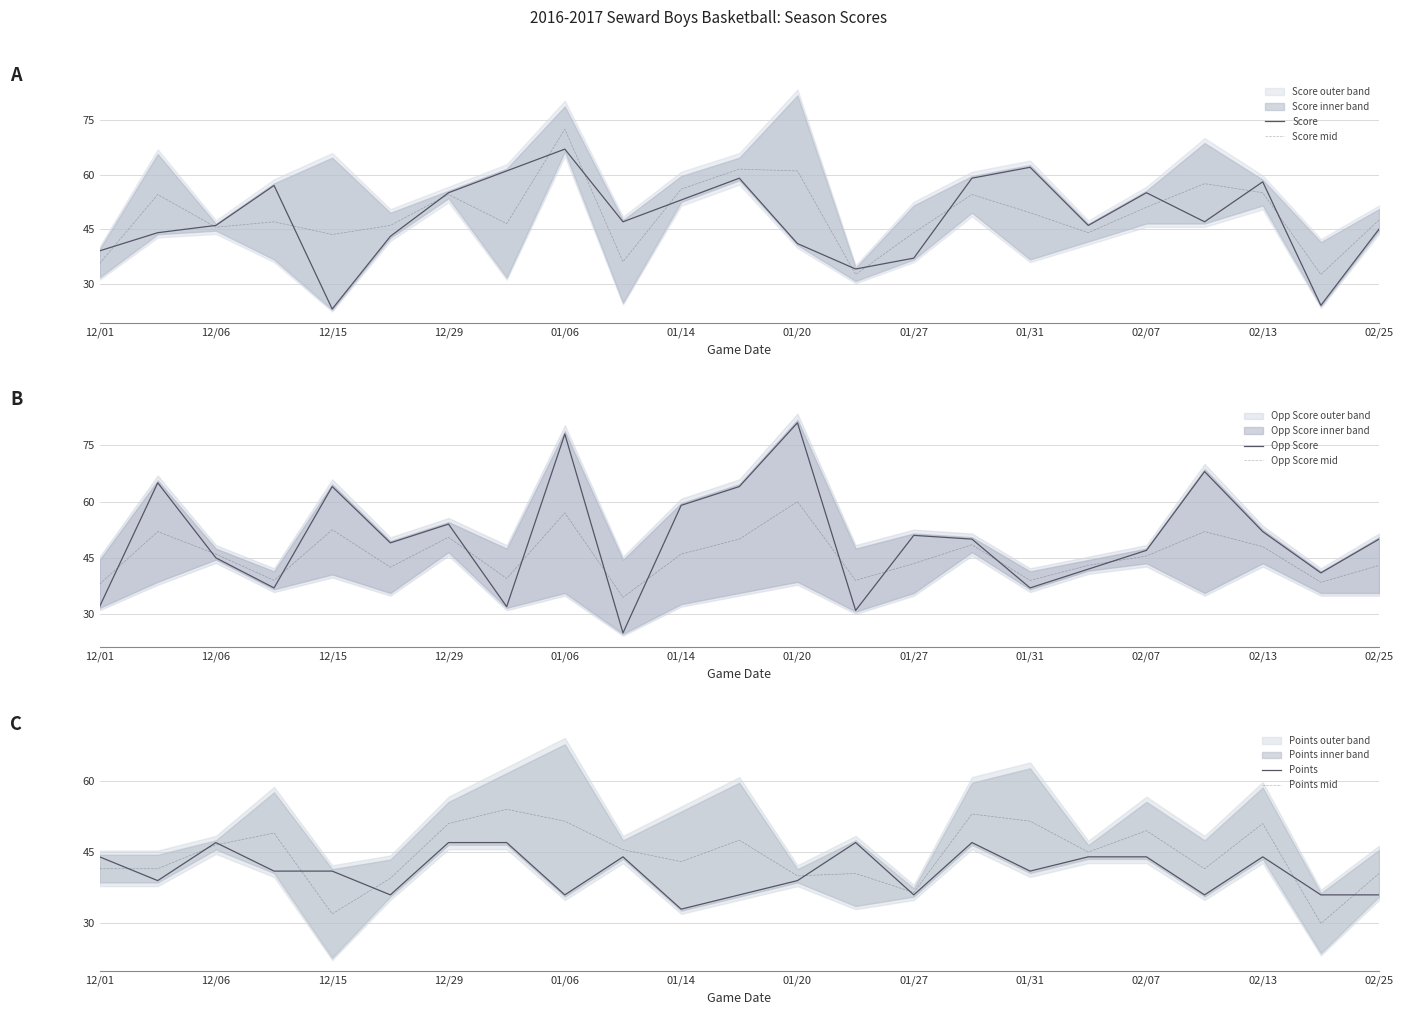

What is the sum of all Opp Score mid values?

1047.5